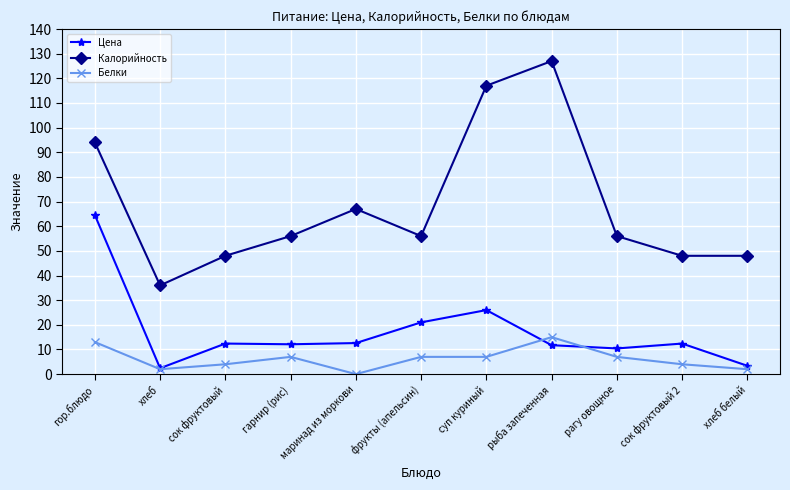

What are all the series names shown in the legend?

Цена, Калорийность, Белки